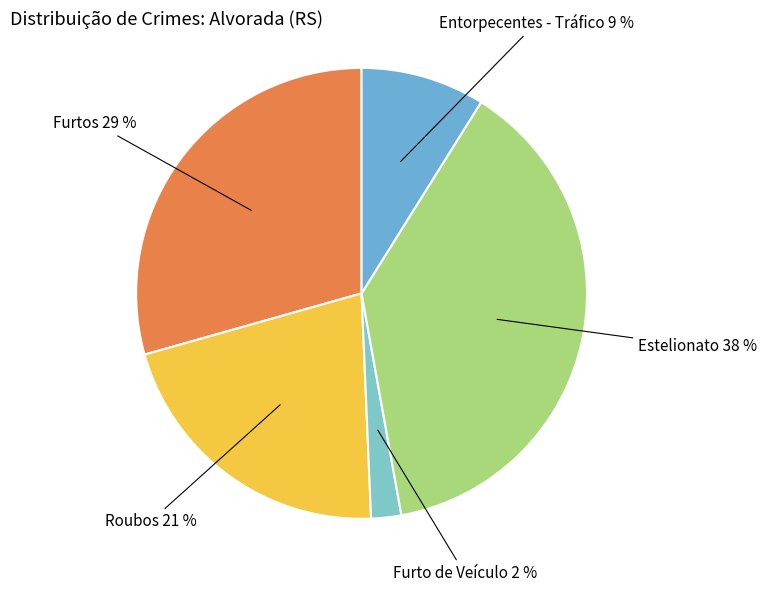

Count the number of slices in the pie.

5